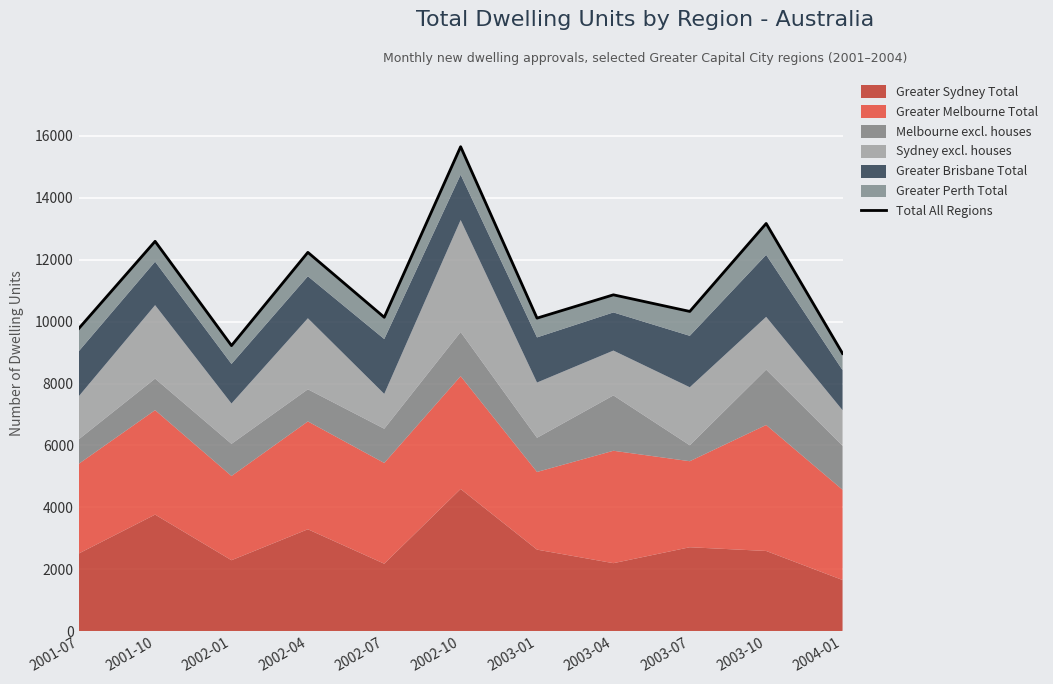

What is the ratio of the value at 2003-04 to the value at 2002-01?

1.2